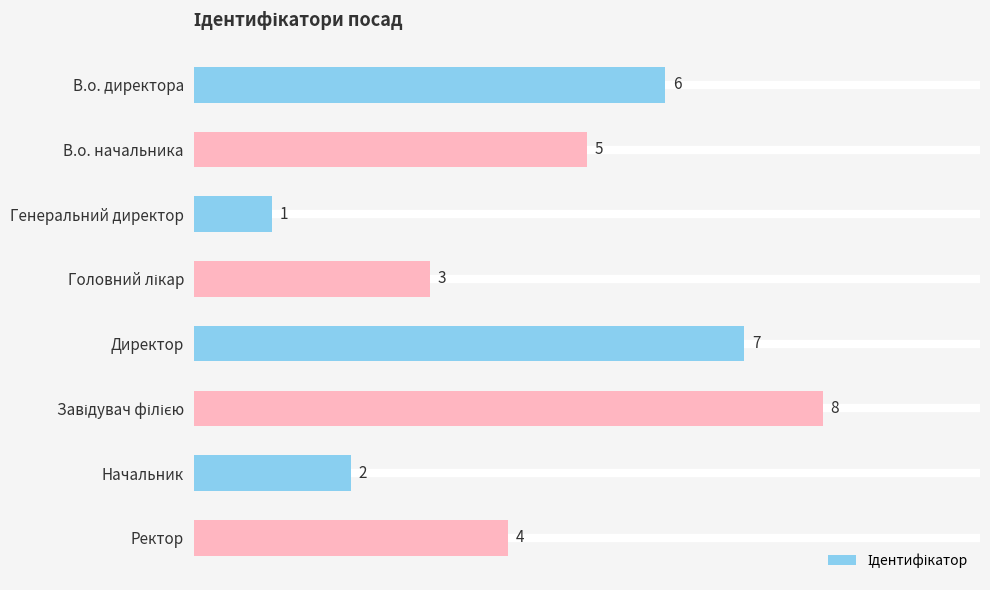

Reading top to bottom, list all the values displayed in this chart.

6	5	1	3	7	8	2	4